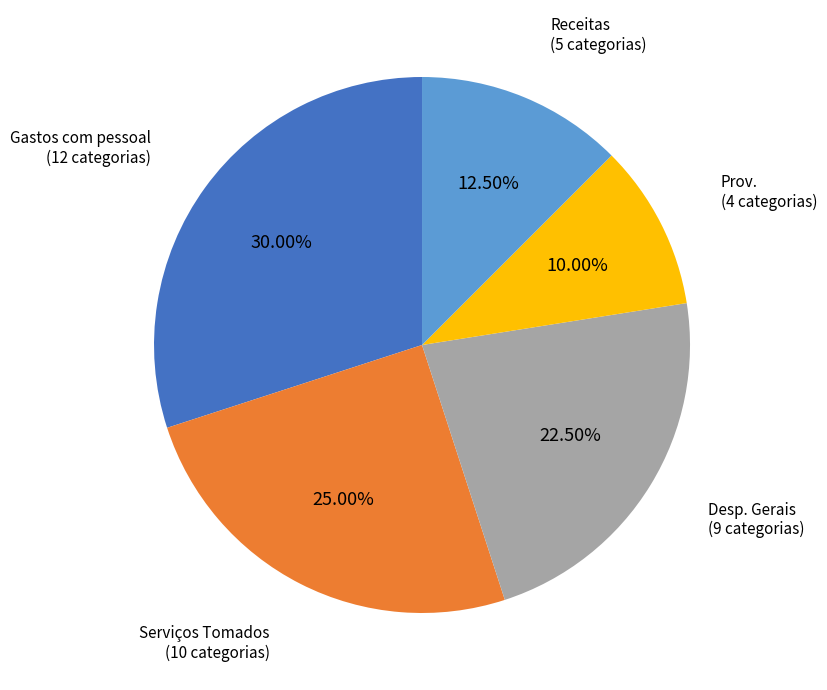

Is there any slice that represents more than half of the pie?

No